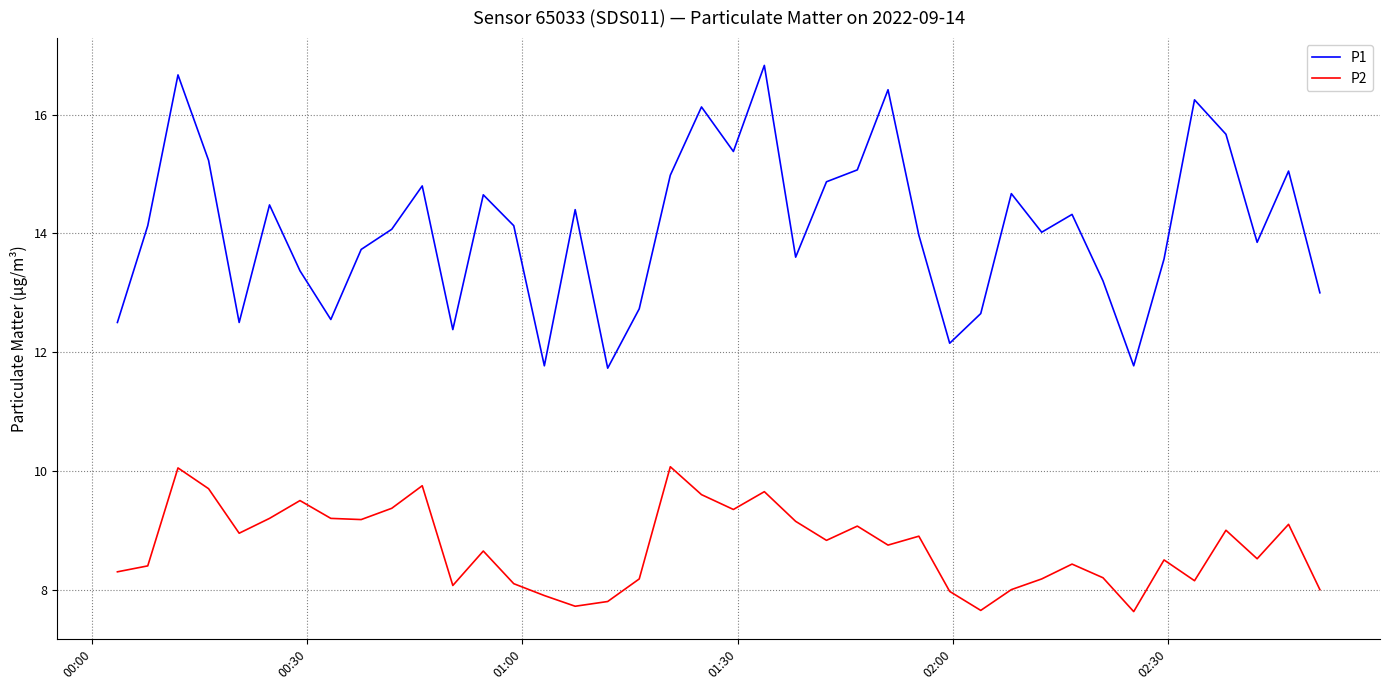

Rank the series by their average value, from highest to lowest.

P1, P2